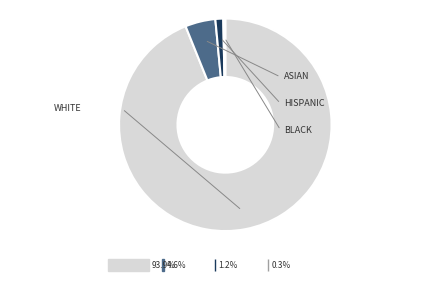

How many slices are in this pie chart?

4